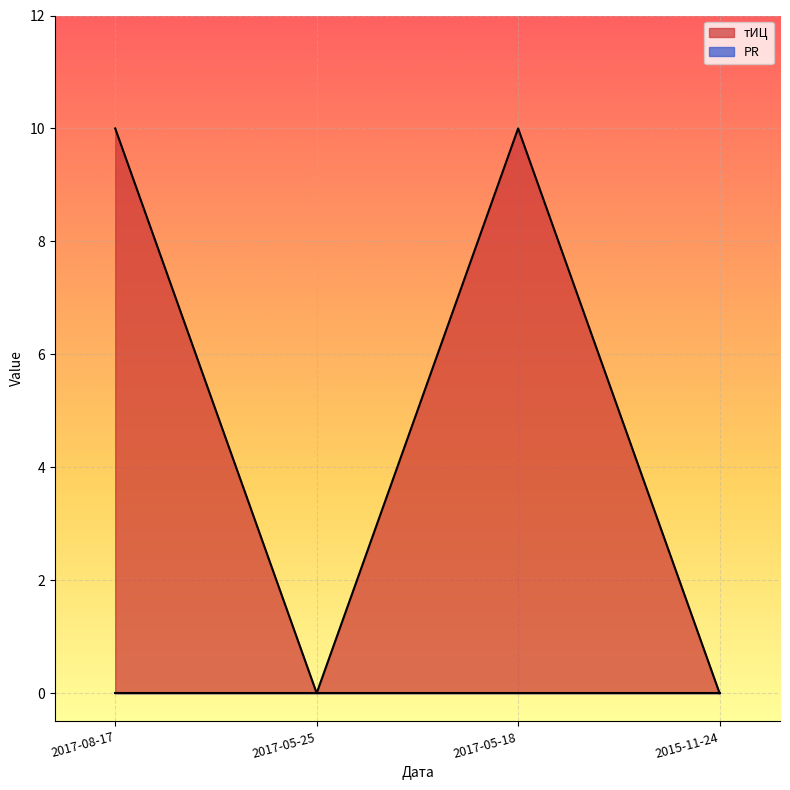

Is it true that the value at 2015-11-24 is 5?

False